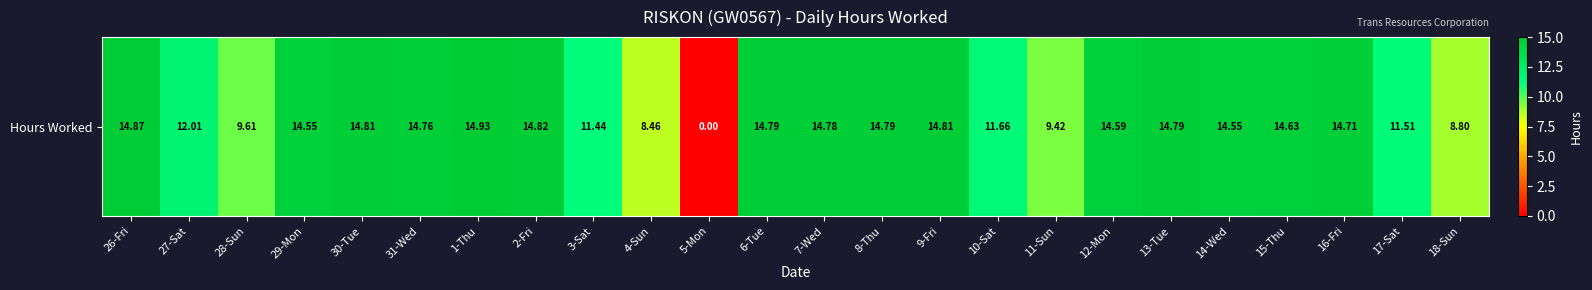

Where does the data first go above 14?

26-Fri